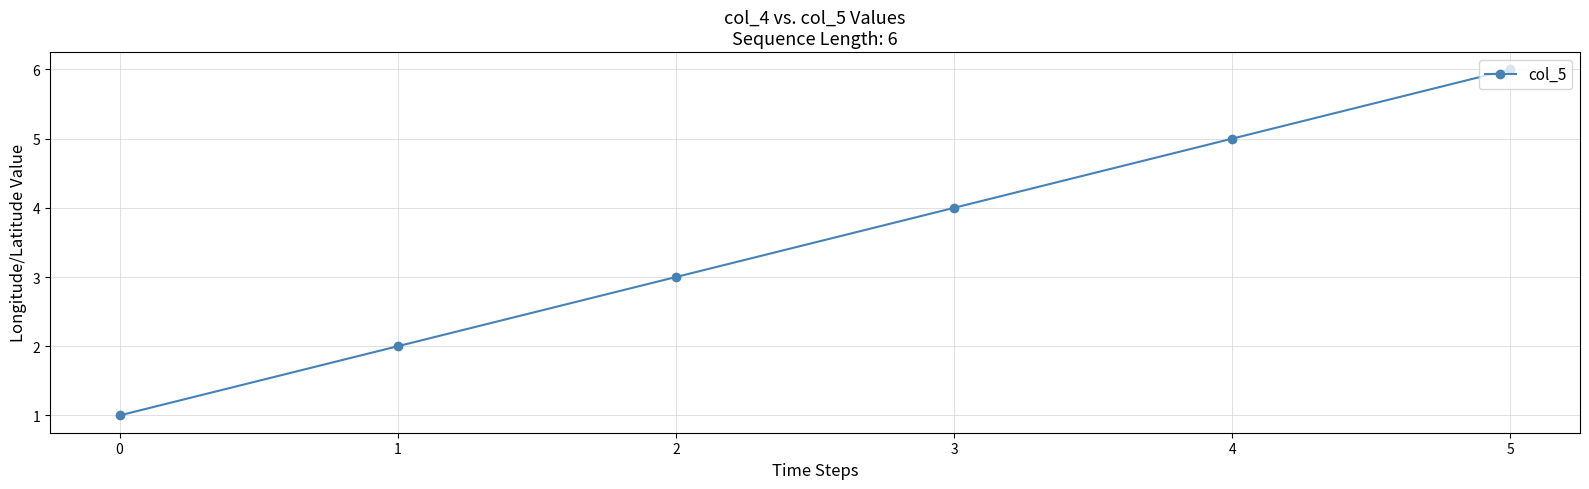

Rank the categories by value from lowest to highest.

0, 1, 2, 3, 4, 5